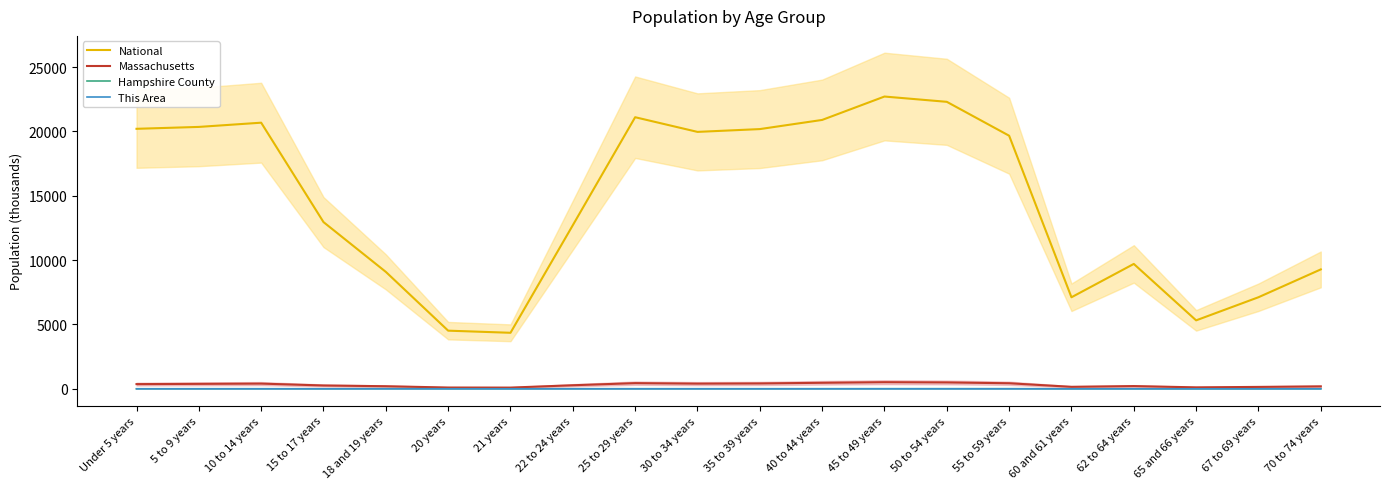

Reading right to left, transcribe all the data shown in this chart.

National: 70 to 74 years=9278.2	67 to 69 years=7115.4	65 and 66 years=5319.9	62 to 64 years=9704.2	60 and 61 years=7113.7	55 to 59 years=19664.8	50 to 54 years=22298.1	45 to 49 years=22708.6	40 to 44 years=20891.0	35 to 39 years=20179.6	30 to 34 years=19962.1	25 to 29 years=21101.8	22 to 24 years=12712.6	21 years=4354.3	20 years=4519.1	18 and 19 years=9086.1	15 to 17 years=12954.3	10 to 14 years=20677.2	5 to 9 years=20348.7	Under 5 years=20201.4
Massachusetts: 70 to 74 years=192.0	67 to 69 years=149.7	65 and 66 years=114.8	62 to 64 years=214.0	60 and 61 years=156.6	55 to 59 years=432.8	50 to 54 years=497.0	45 to 49 years=515.4	40 to 44 years=469.0	35 to 39 years=418.2	30 to 34 years=403.6	25 to 29 years=441.5	22 to 24 years=278.0	21 years=96.4	20 years=101.2	18 and 19 years=202.2	15 to 17 years=260.5	10 to 14 years=405.6	5 to 9 years=385.7	Under 5 years=367.1
Hampshire County: 70 to 74 years=4.2	67 to 69 years=3.4	65 and 66 years=2.6	62 to 64 years=5.5	60 and 61 years=4.2	55 to 59 years=11.3	50 to 54 years=11.6	45 to 49 years=11.2	40 to 44 years=9.5	35 to 39 years=8.0	30 to 34 years=7.6	25 to 29 years=8.7	22 to 24 years=9.0	21 years=6.2	20 years=6.7	18 and 19 years=11.7	15 to 17 years=5.3	10 to 14 years=8.1	5 to 9 years=7.2	Under 5 years=6.2
This Area: 70 to 74 years=0.2	67 to 69 years=0.2	65 and 66 years=0.1	62 to 64 years=0.2	60 and 61 years=0.2	55 to 59 years=0.5	50 to 54 years=0.6	45 to 49 years=0.6	40 to 44 years=0.5	35 to 39 years=0.4	30 to 34 years=0.3	25 to 29 years=0.3	22 to 24 years=0.2	21 years=0.1	20 years=0.1	18 and 19 years=0.1	15 to 17 years=0.3	10 to 14 years=0.5	5 to 9 years=0.3	Under 5 years=0.2